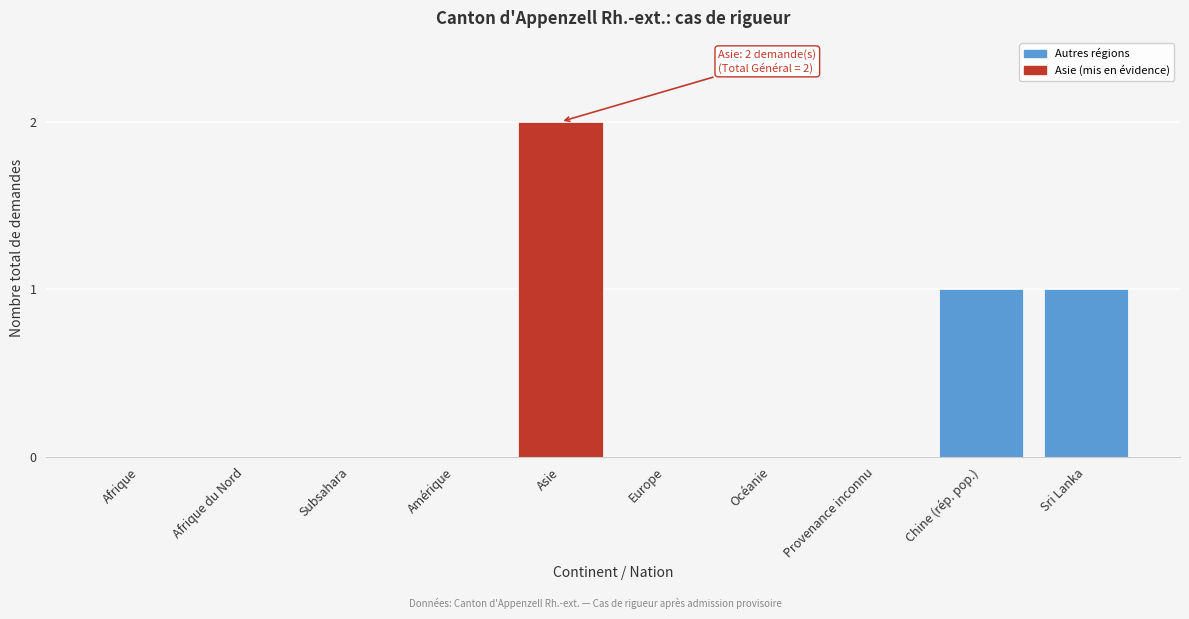

Reading left to right, what are all the values shown in this chart?

Afrique=0	Afrique du Nord=0	Subsahara=0	Amérique=0	Asie=2	Europe=0	Océanie=0	Provenance inconnu=0	Chine (rép. pop.)=1	Sri Lanka=1